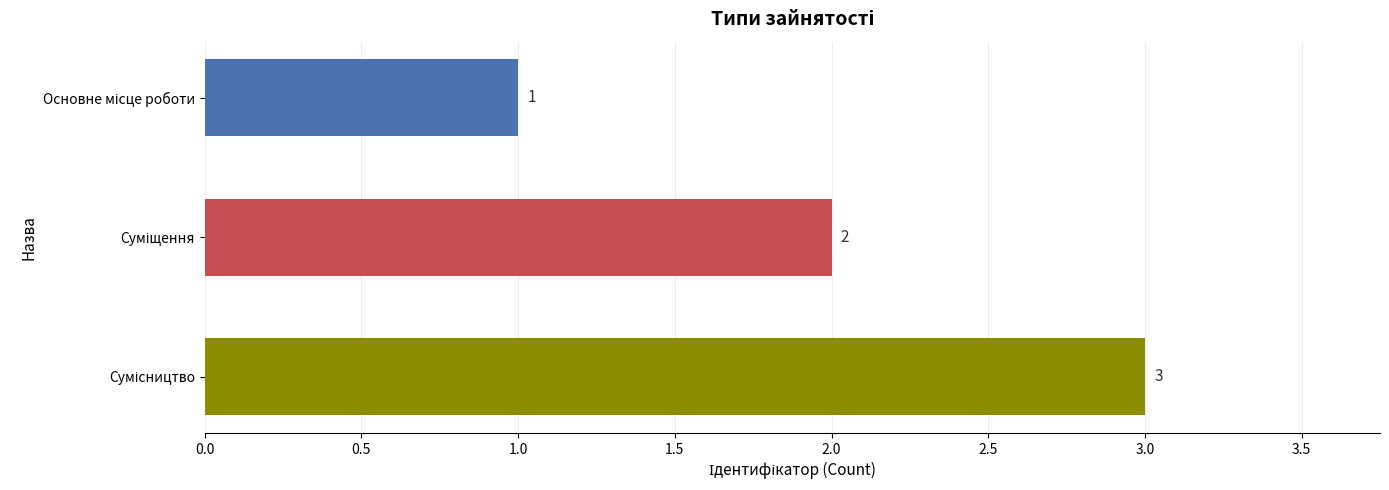

How many values are between 1 and 3?

3